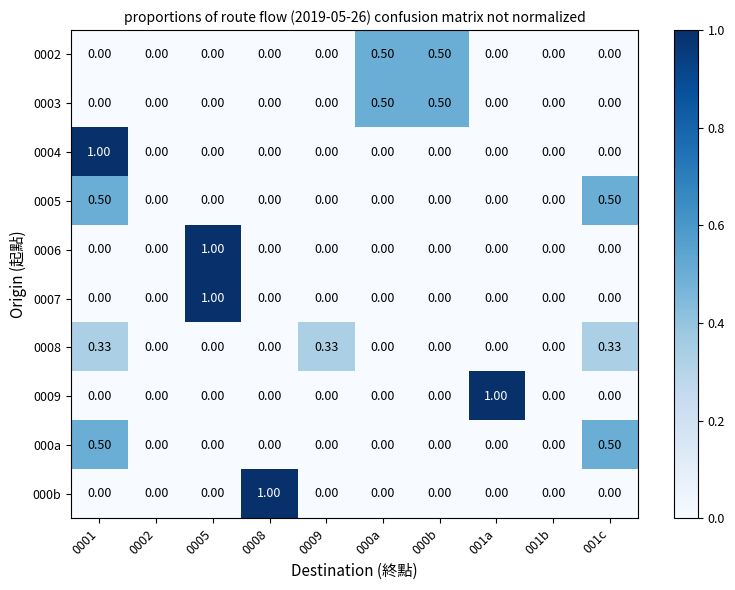

How many data points does each series have?

10